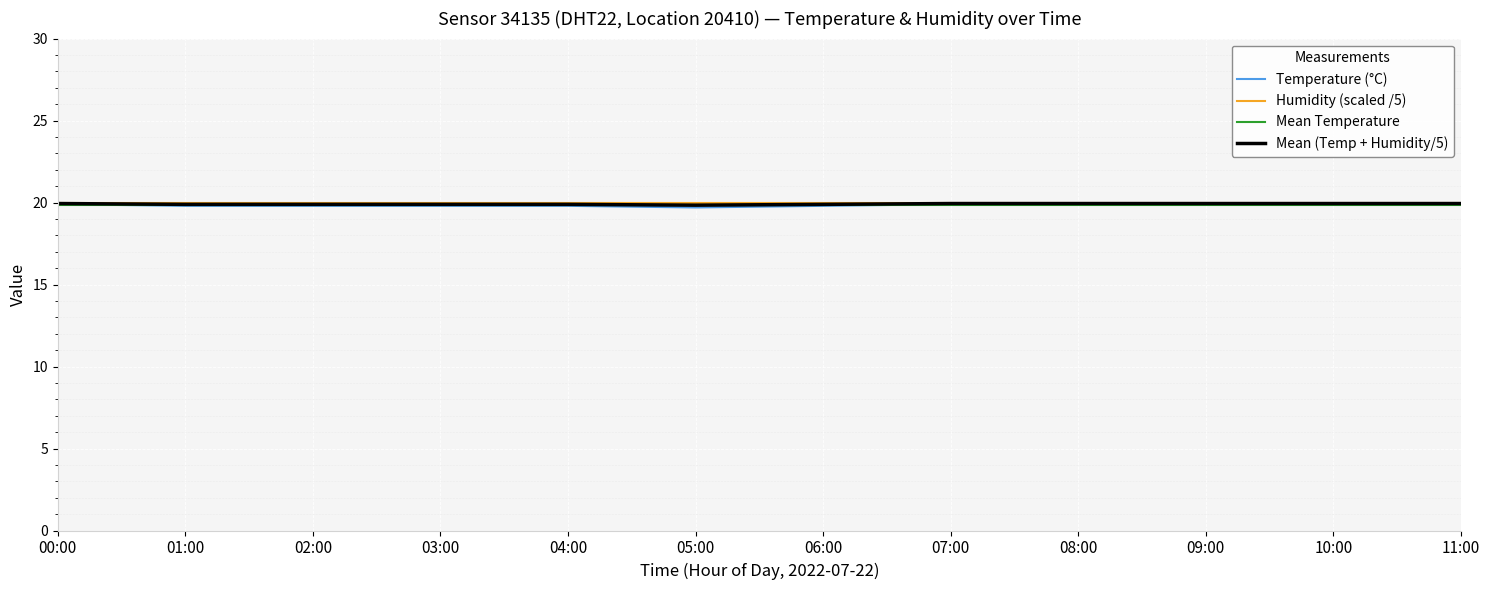

What is the highest value of the Temperature (°C) series?

19.9